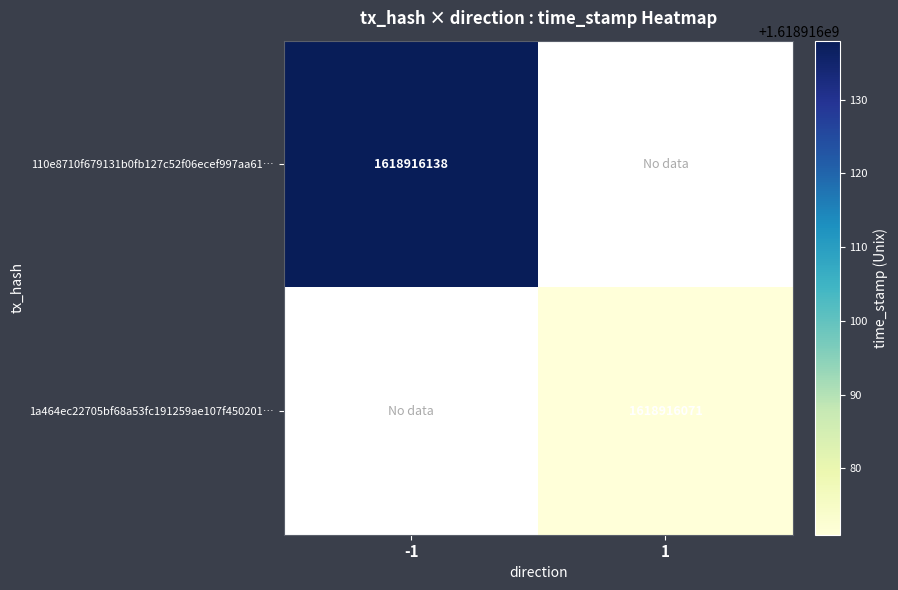

Which has a higher value, 0 or 1?

1